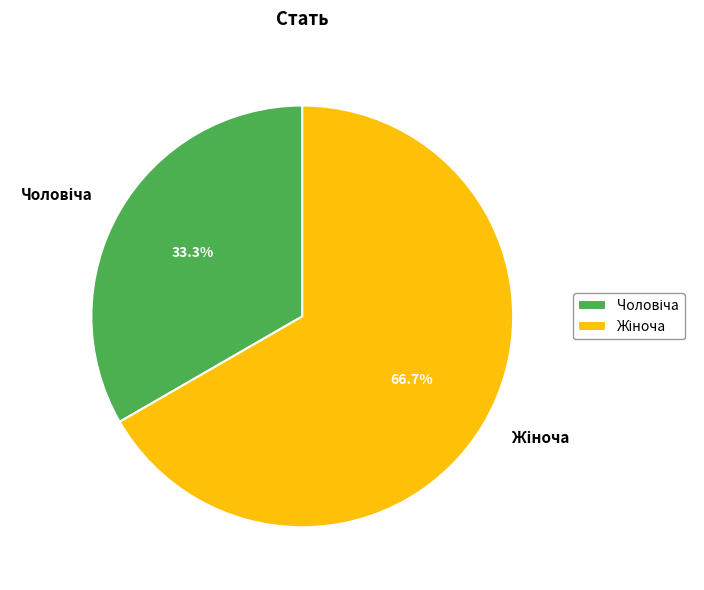

Does any single category account for the majority?

Yes